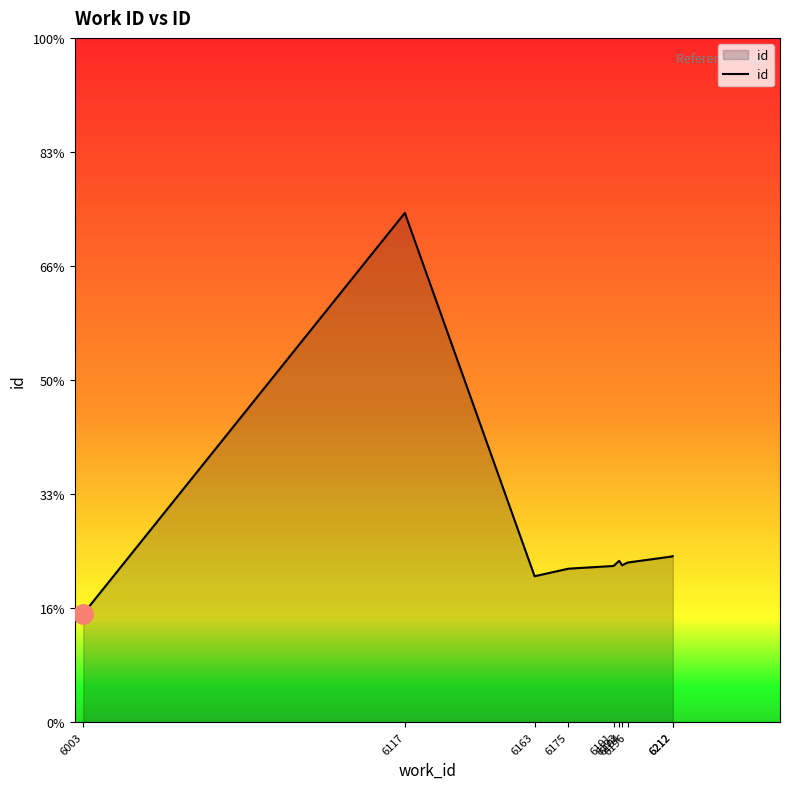

List the labels in order of value, smallest first.

6003, 6163, 6175, 6191, 6194, 6196, 6193, 6212, 6212, 6117